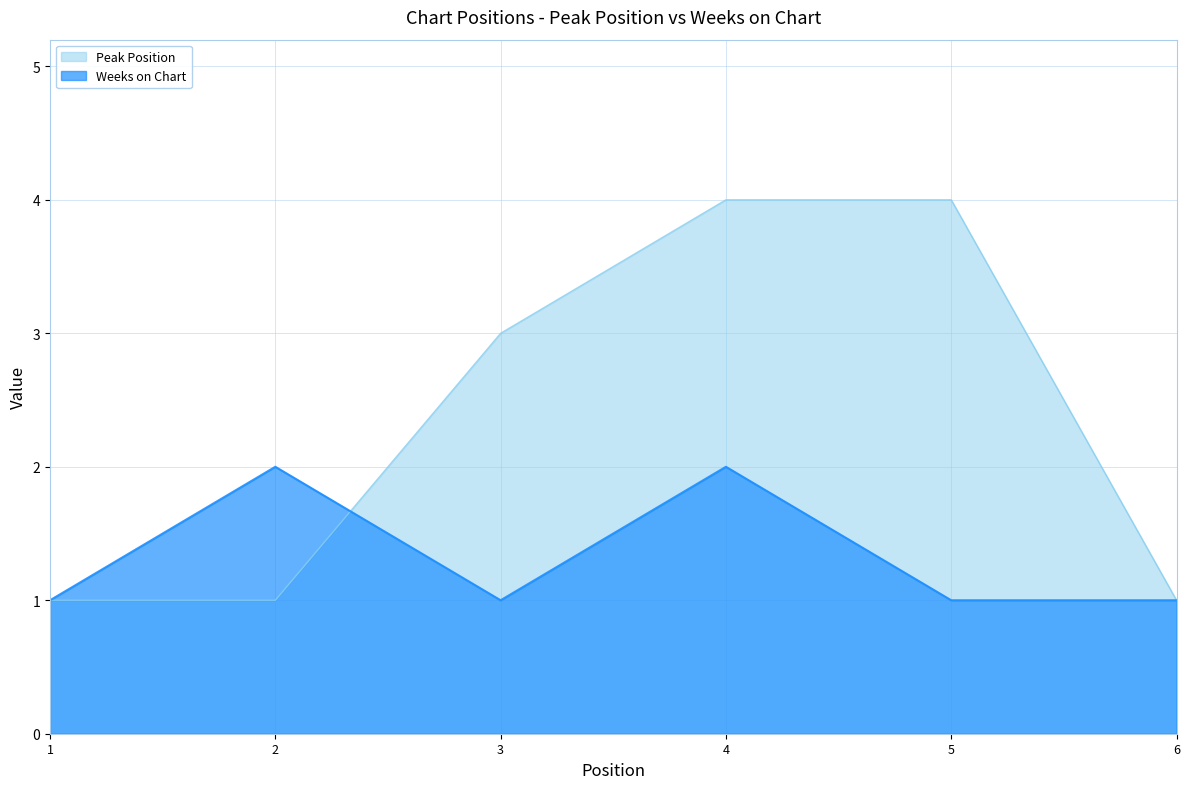

Does the chart have visible grid lines?

Yes